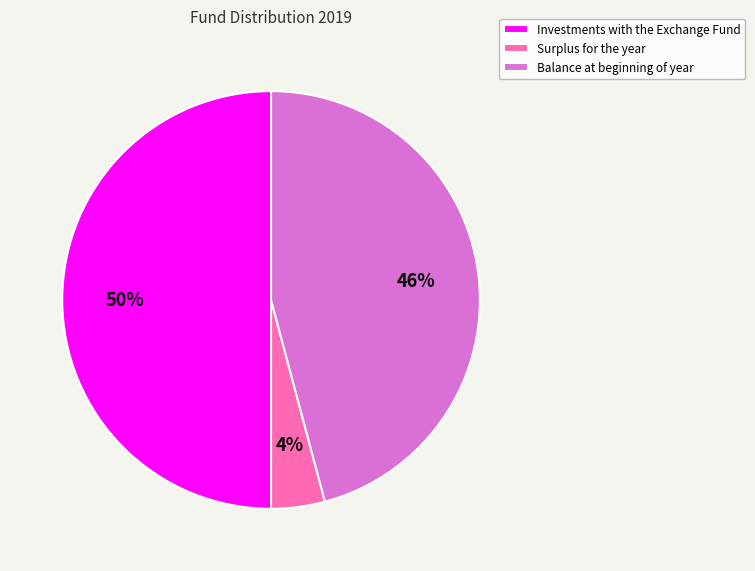

What is the largest slice in the pie chart?

Investments with the Exchange Fund